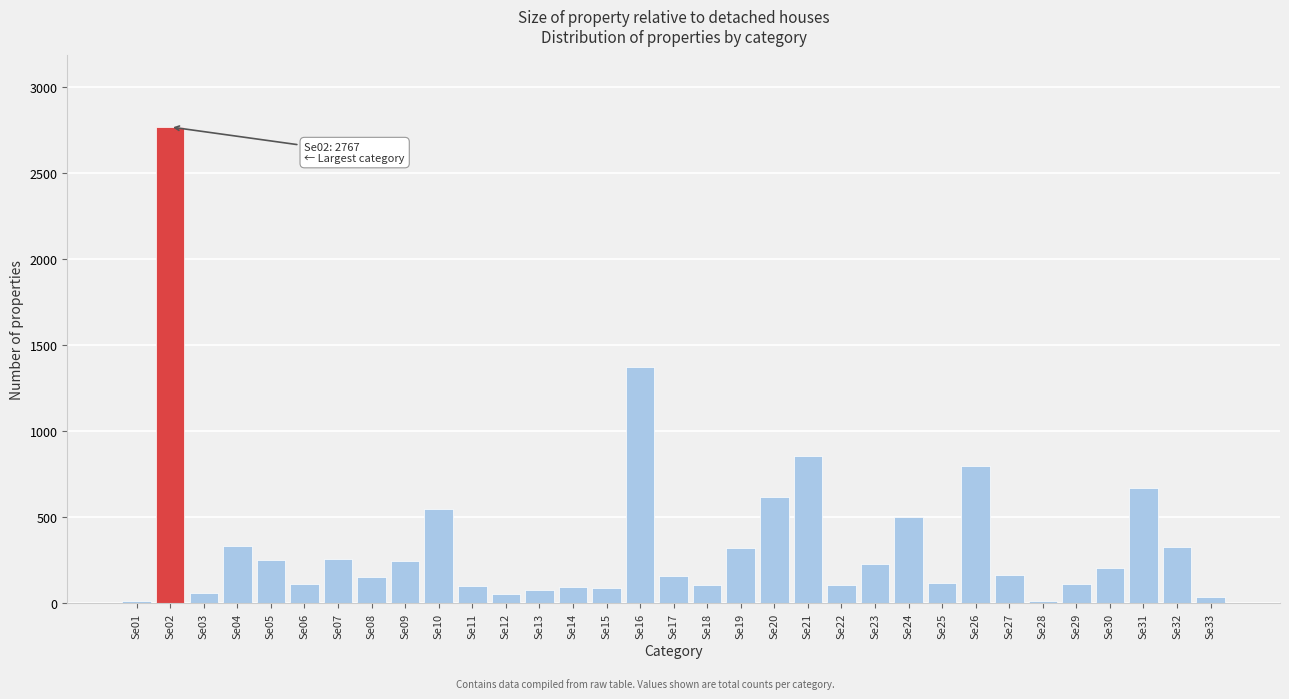

What is the average value?

360